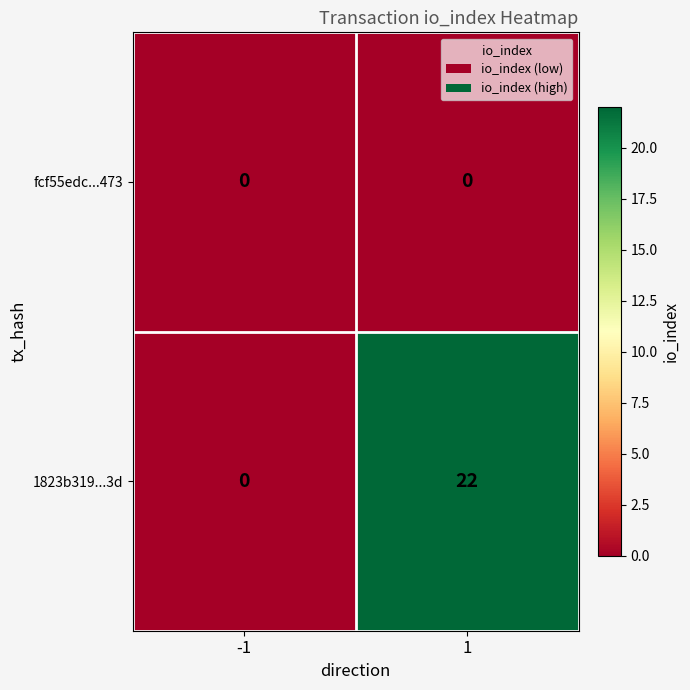

Which label corresponds to the largest value in the chart?

1